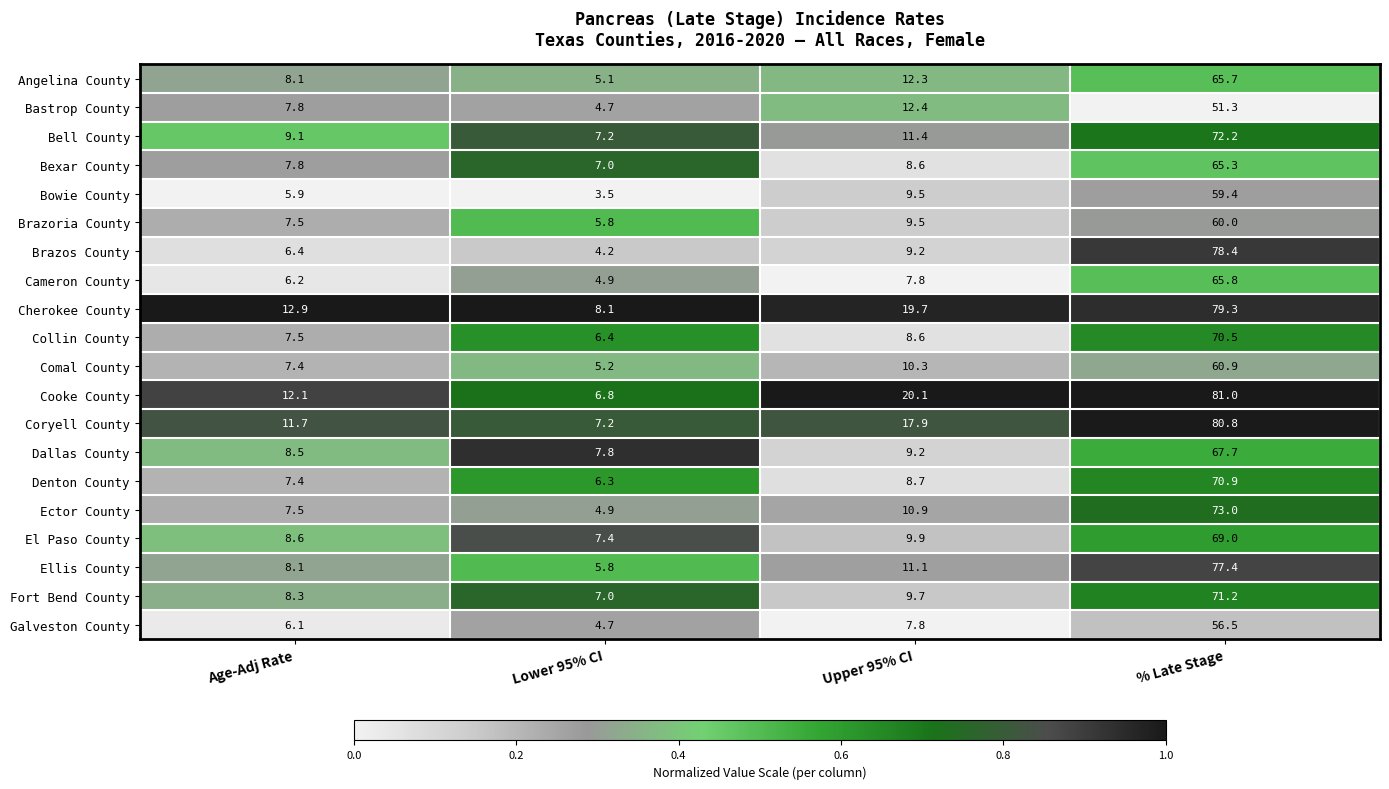

Rank the series by their maximum value, from lowest to highest.

Bastrop County, Galveston County, Bowie County, Brazoria County, Comal County, Bexar County, Angelina County, Cameron County, Dallas County, El Paso County, Collin County, Denton County, Fort Bend County, Bell County, Ector County, Ellis County, Brazos County, Cherokee County, Coryell County, Cooke County